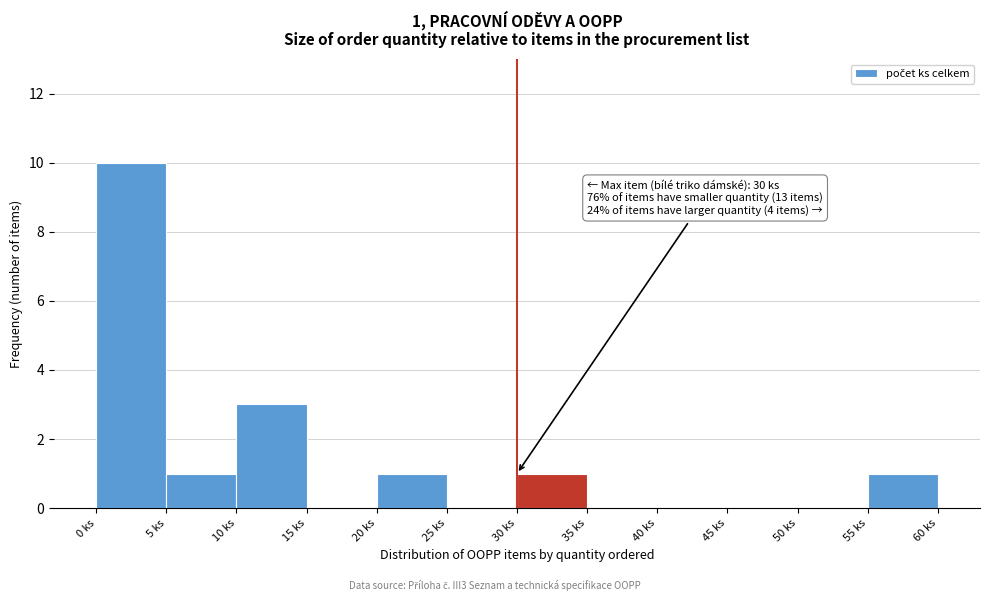

Which range on the x-axis has the tallest bar?

0 to 5